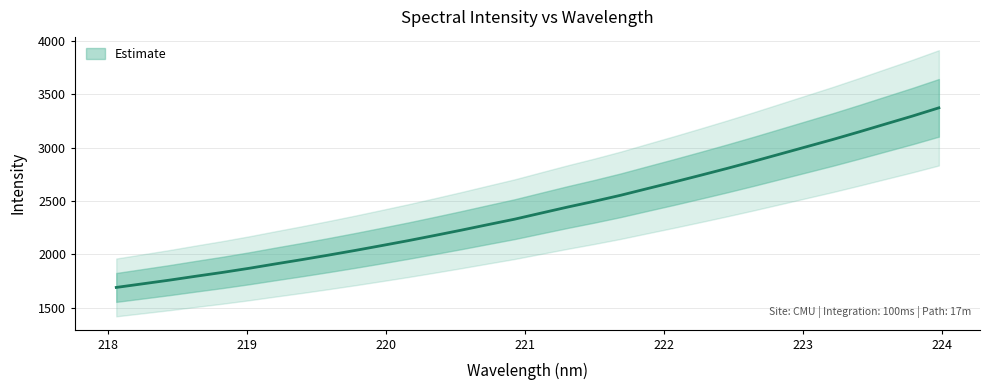

Reading left to right, what are all the values shown in this chart?

218.0596=1691.3	218.2508=1725.3	218.442=1759.5	218.6332=1796.3	218.8244=1832.0	219.0156=1870.4	219.2067=1911.8	219.3979=1952.1	219.589=1994.3	219.7801=2037.9	219.9712=2083.4	220.1623=2129.7	220.3533=2178.3	220.5444=2227.9	220.7354=2279.4	220.9264=2330.3	221.1174=2387.3	221.3083=2443.8	221.4993=2497.5	221.6902=2554.3	221.8812=2616.3	222.0721=2677.6	222.263=2740.7	222.4538=2805.0	222.6447=2871.2	222.8355=2939.6	223.0264=3008.2	223.2172=3076.6	223.408=3148.4	223.5987=3222.3	223.7895=3295.6	223.9802=3372.9